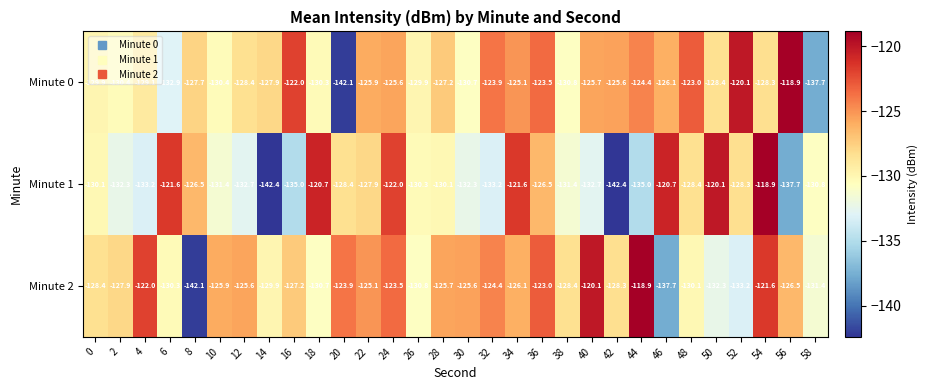

What is the sum of the Minute 2 values at 42 and 38?

-256.7